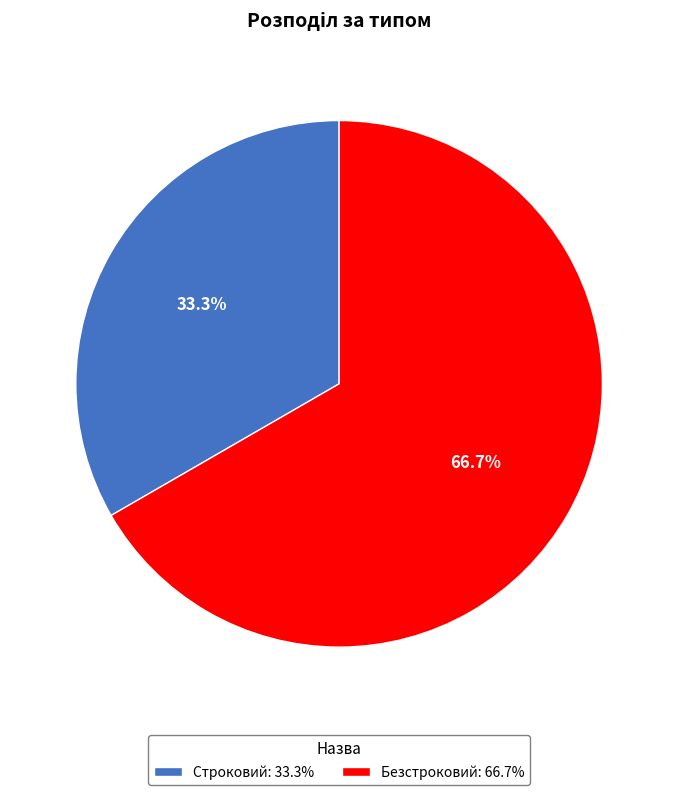

The Строковий slice represents 40% of the pie. True or false?

False